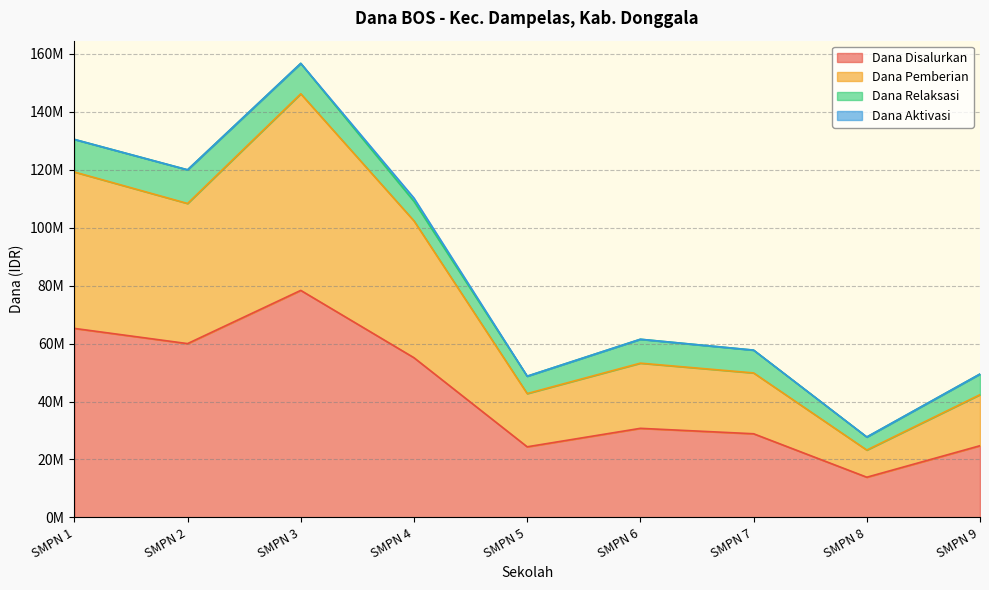

Which category has the lowest value across all series?

SMPN 8